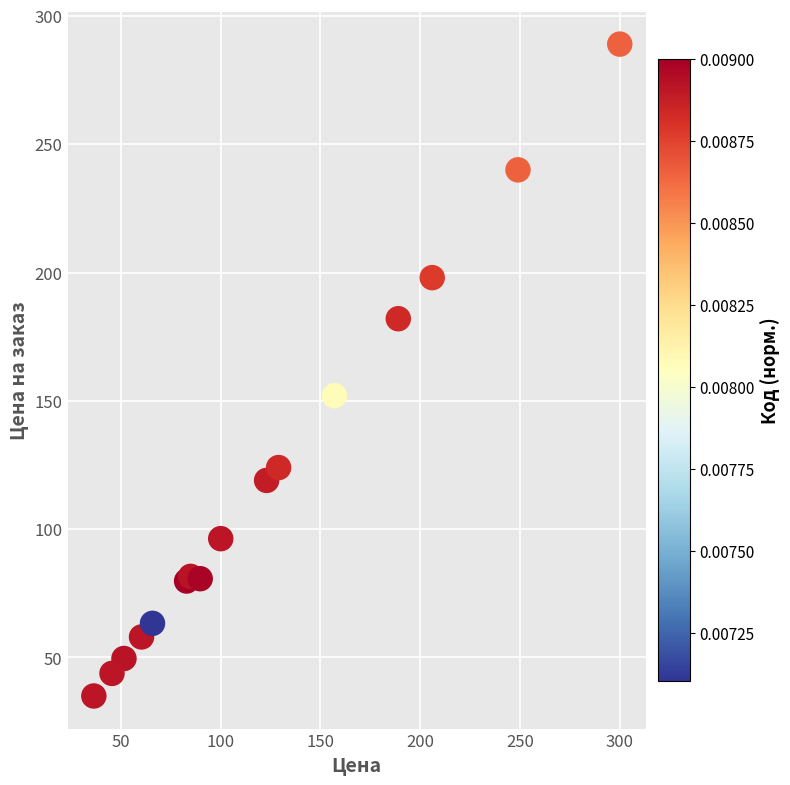

What Y value in the scatter plot is closest to 162?

152.0